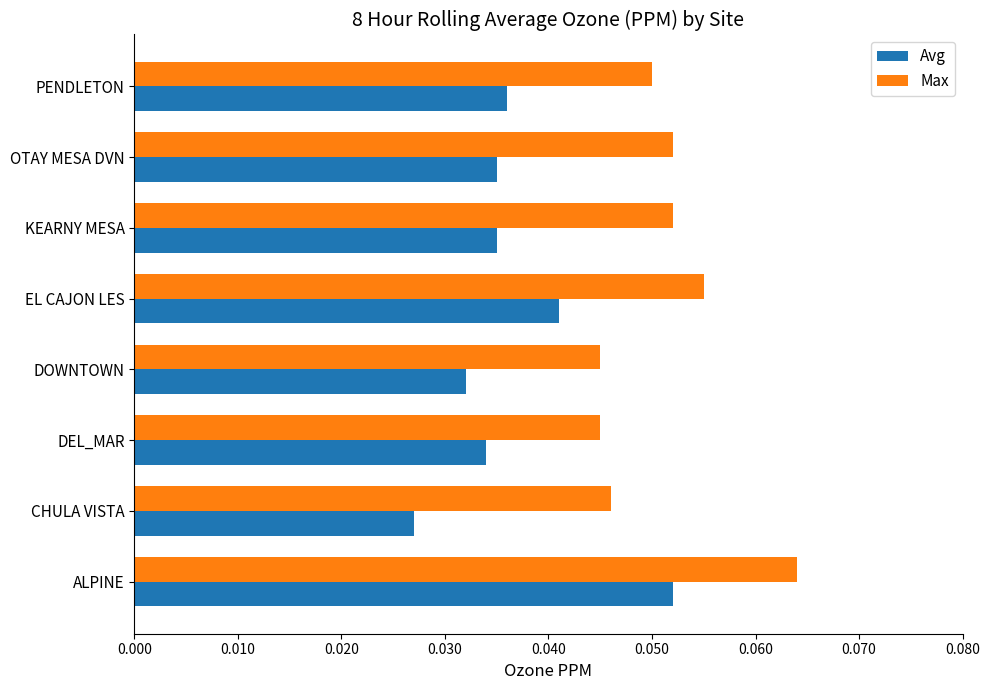

Count the Avg values in the range 0 to 1.

8